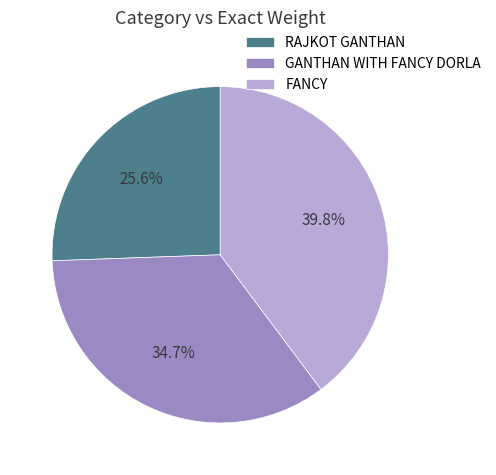

To the nearest percent, what is the average slice percentage?

33%